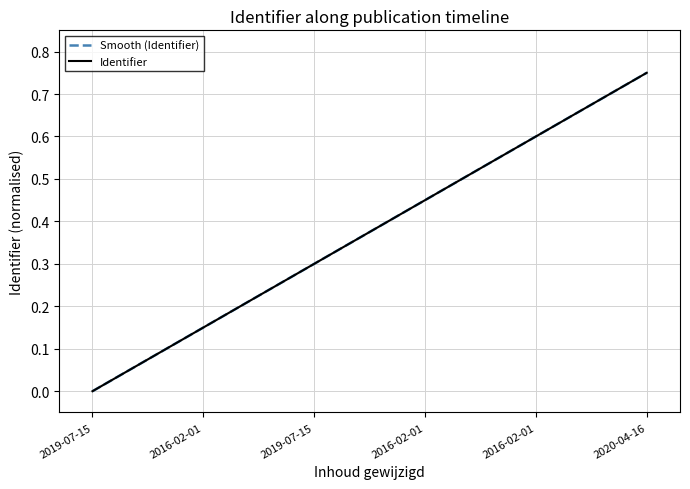

Reading left to right, extract all data points from this chart.

2019-07-15=0.0	2016-02-01=0.2	2019-07-15=0.3	2016-02-01=0.4	2016-02-01=0.6	2020-04-16=0.8